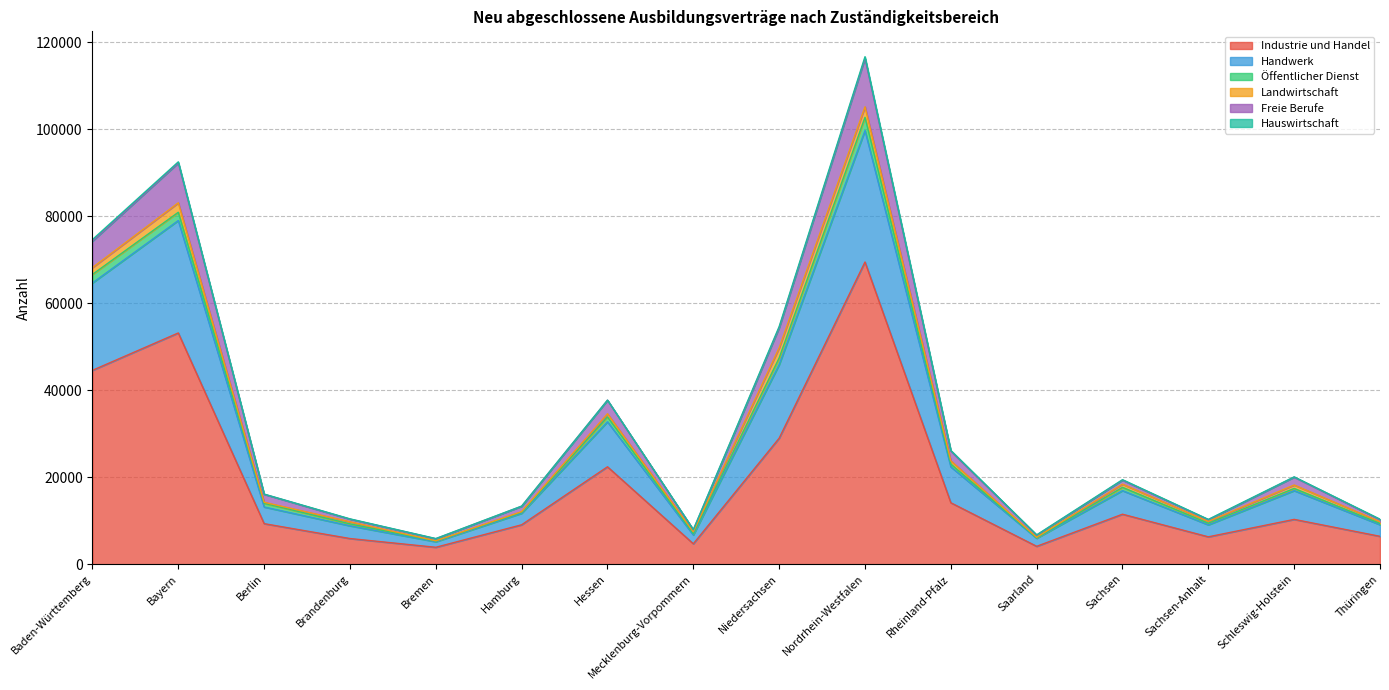

At which label does Industrie und Handel reach its peak?

Nordrhein-Westfalen